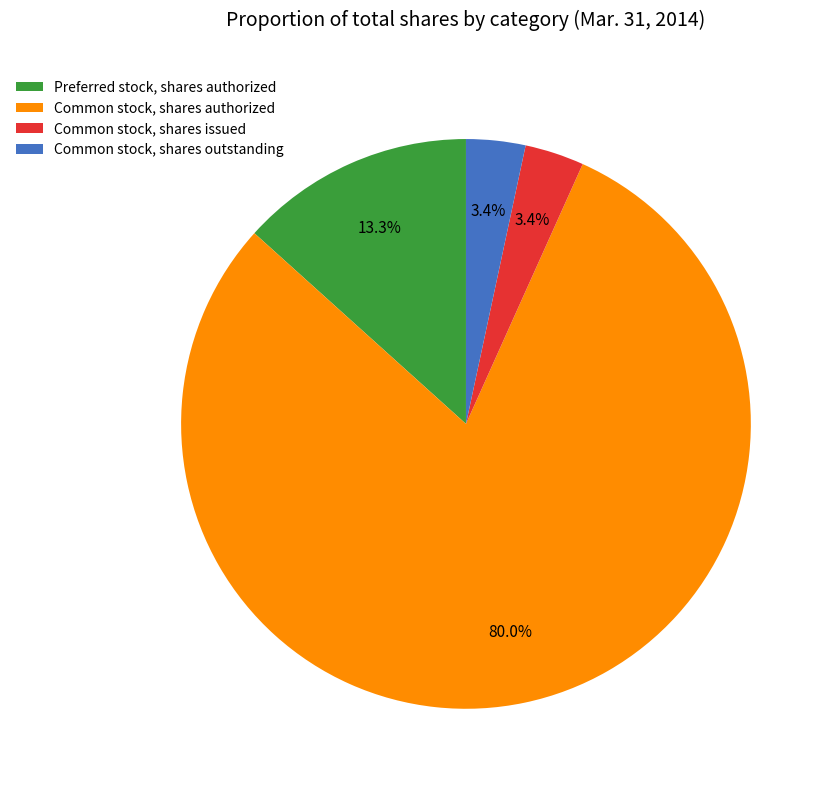

Which category accounts for the majority?

Common stock, shares authorized